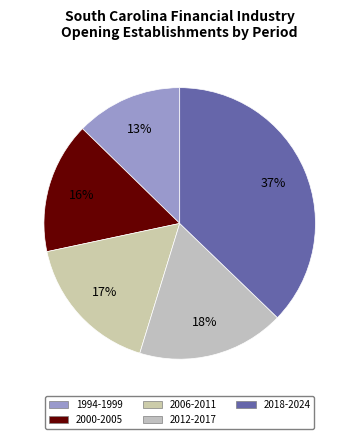

Is there a majority slice in this chart?

No